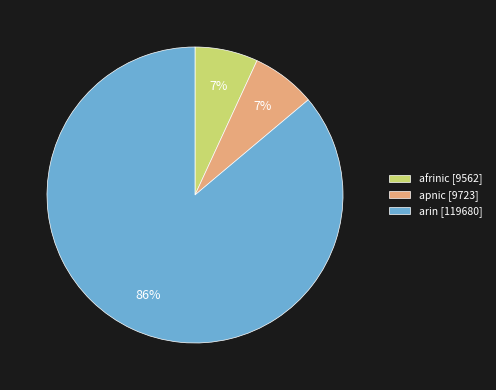

True or false: afrinic [9562] accounts for 1% of the total.

False